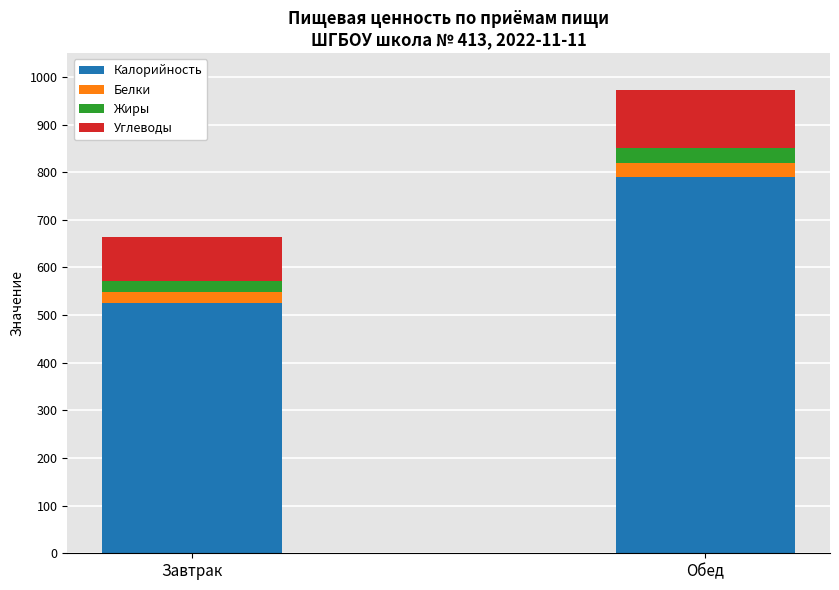

At which category is the sum across all series the highest?

Обед